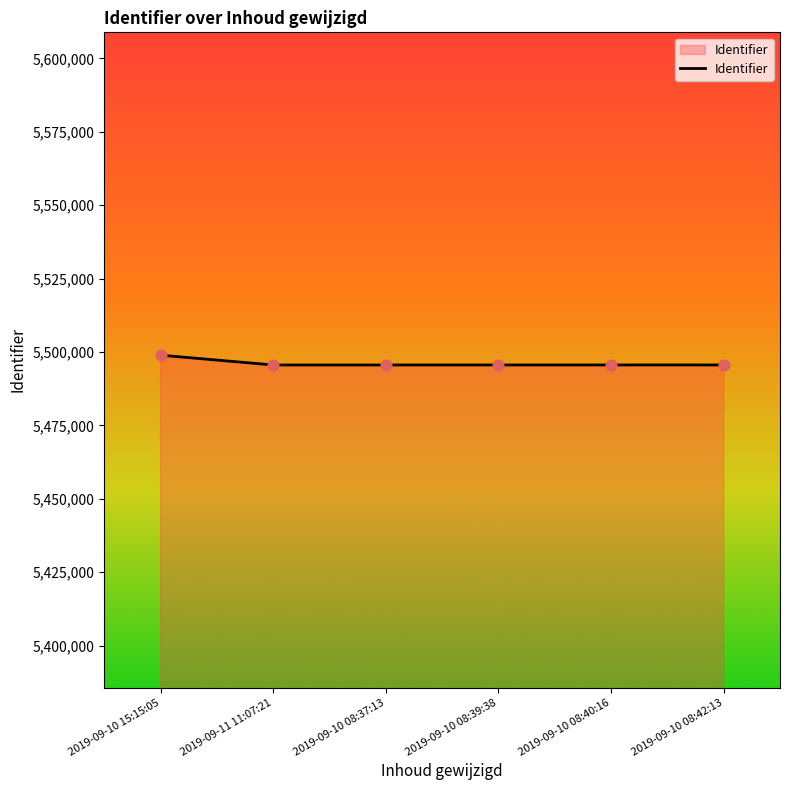

What is the ratio of the value at 2019-09-10 08:37:13 to the value at 2019-09-10 08:39:38?

1.0